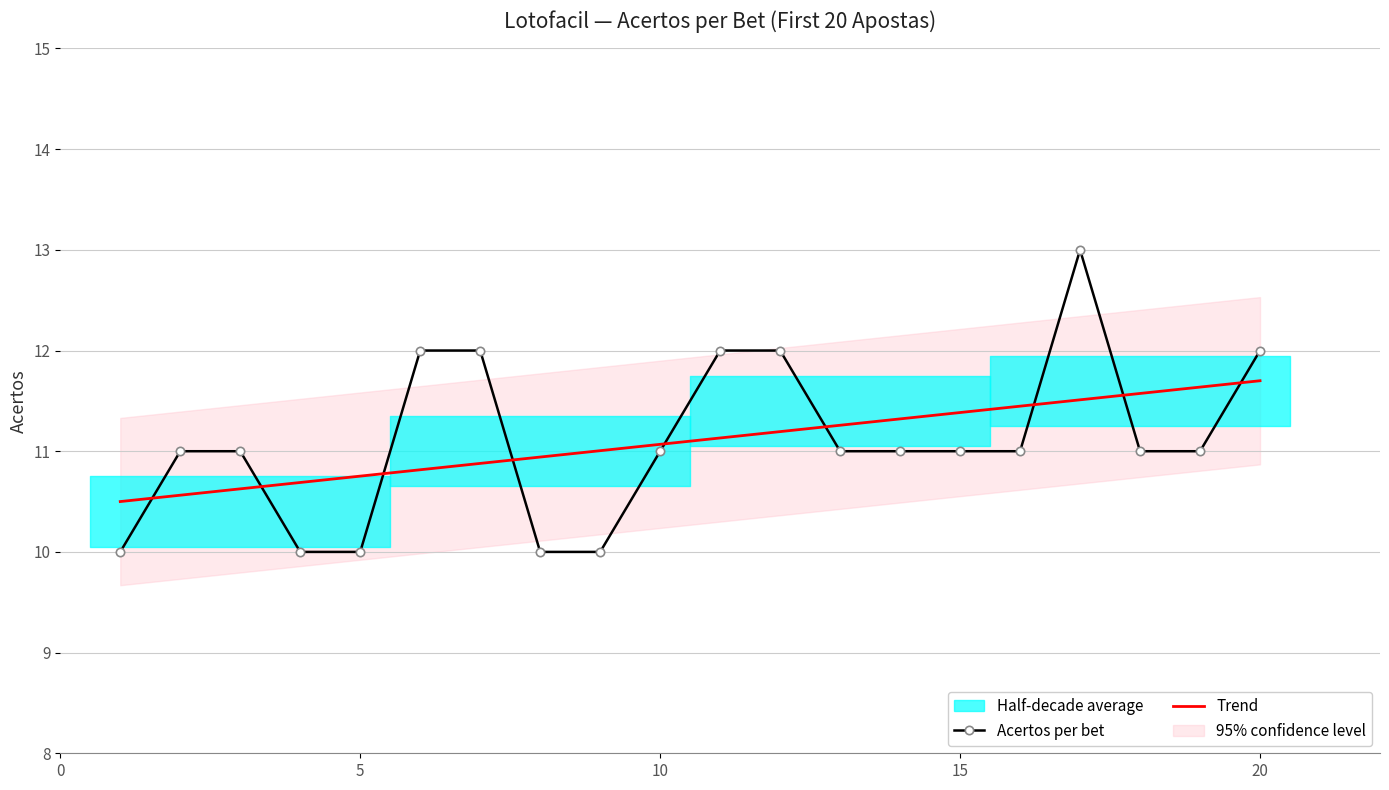

How many data points does each series have?

20